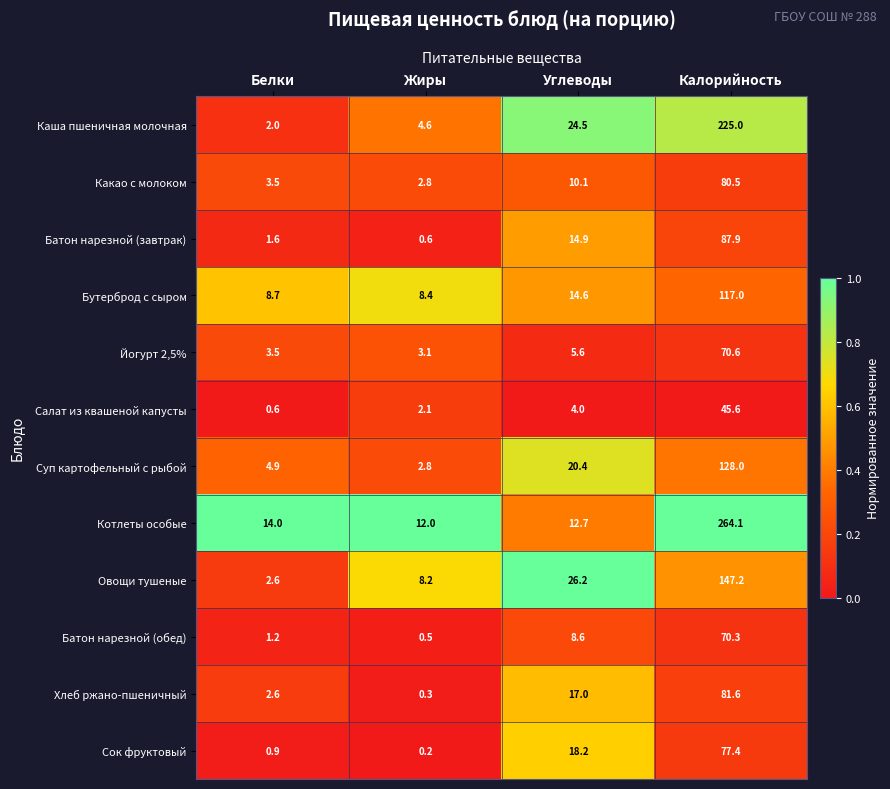

Rank the series by their maximum value, from lowest to highest.

Салат из квашеной капусты, Батон нарезной (обед), Йогурт 2,5%, Сок фруктовый, Какао с молоком, Хлеб ржано-пшеничный, Батон нарезной (завтрак), Бутерброд с сыром, Суп картофельный с рыбой, Овощи тушеные, Каша пшеничная молочная, Котлеты особые